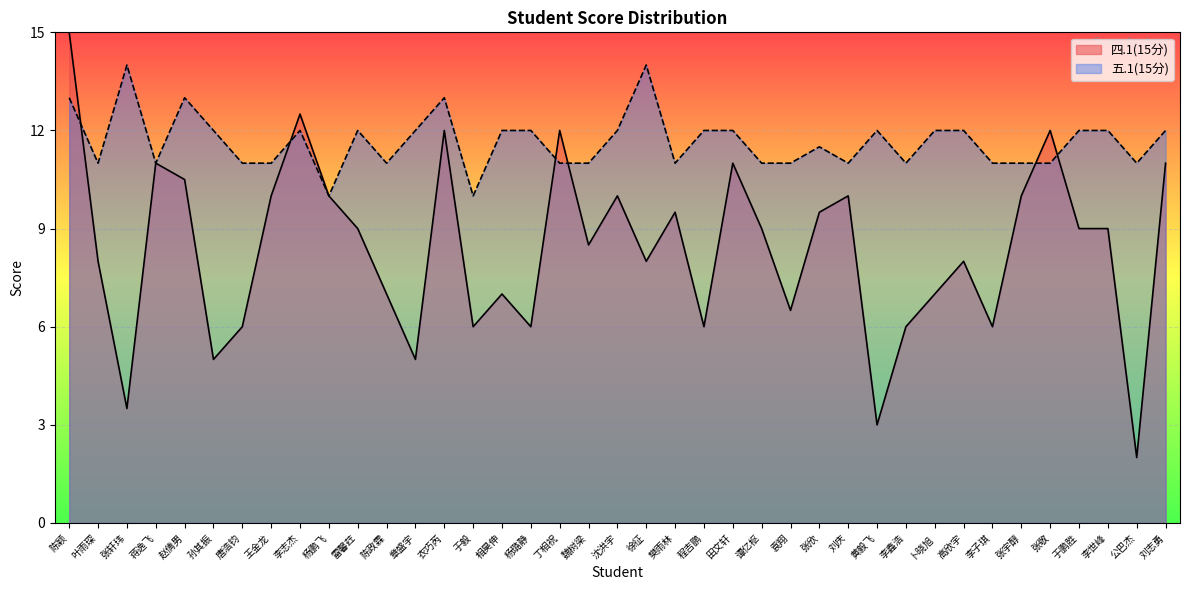

What is the difference between the highest and lowest values at 李世峰?

3.0